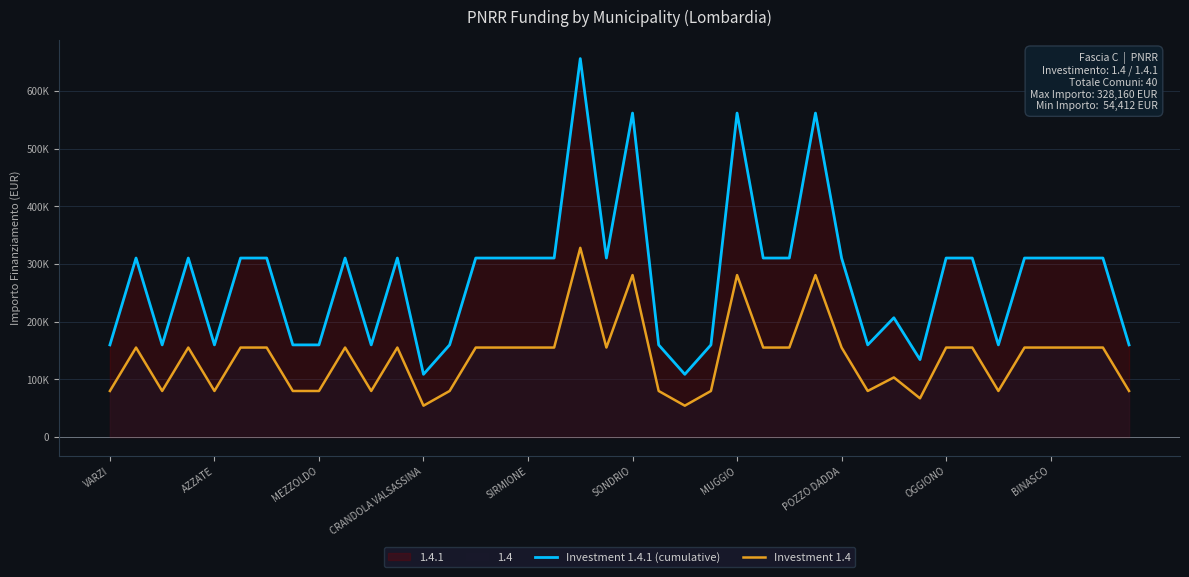

How many interior local valleys does the Investment 1.4.1 (cumulative) series have?

9